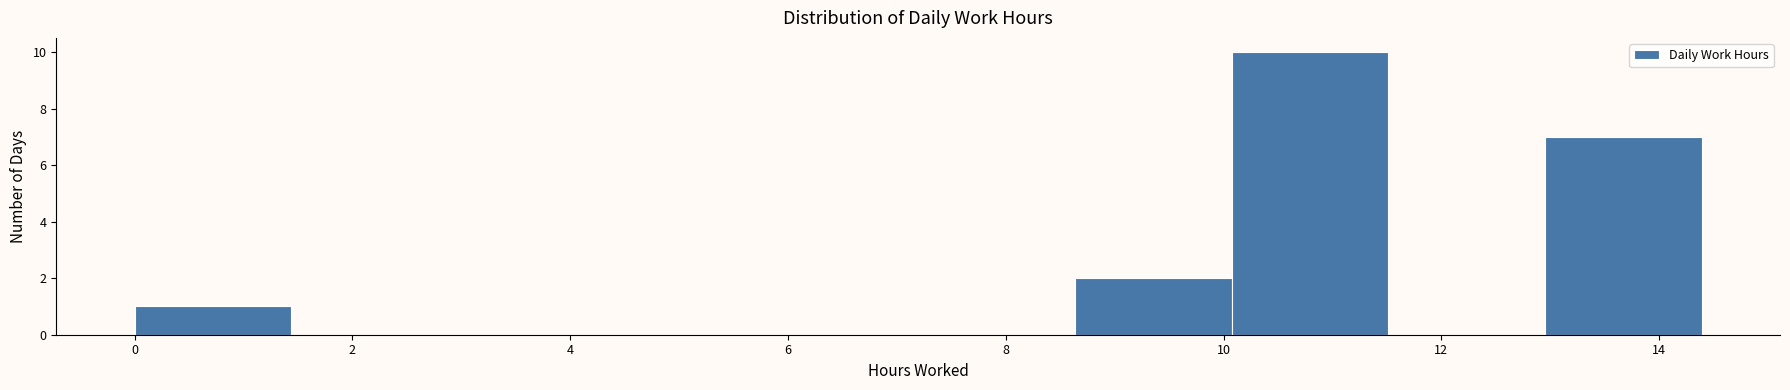

Reading left to right, list every bar in this chart as the range it spans on the x-axis followed by its height. Neither the bar edges nor the heights are printed on the chart, so give them approximately, as read against the axes.

0.0 to 1.4: 1
1.4 to 2.8: 0
2.8 to 4.4: 0
4.4 to 5.8: 0
5.8 to 7.2: 0
7.2 to 8.6: 0
8.6 to 10.0: 2
10.0 to 11.6: 10
11.6 to 13.0: 0
13.0 to 14.4: 7